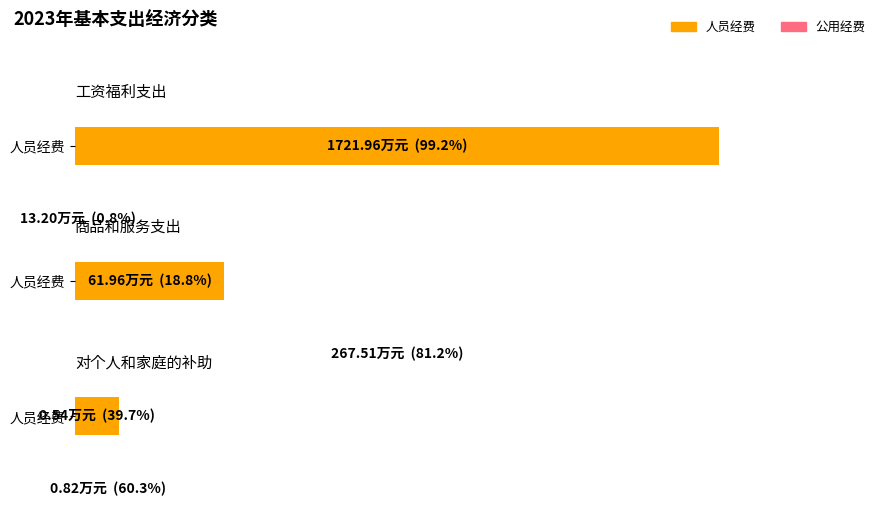

What is the sum of the 公用经费 values at 对个人和家庭的补助 and 工资福利支出?

14.0